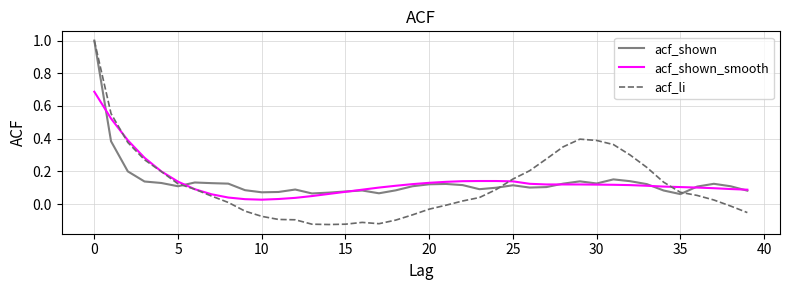

Which series has the widest spread of values?

acf_li